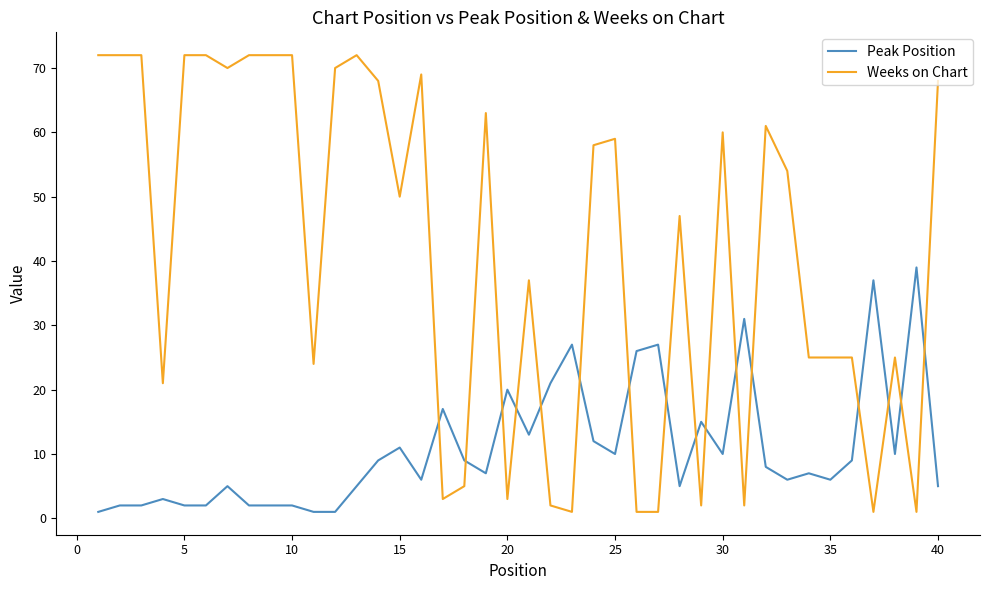

After their last crossing, which series has the higher values: Weeks on Chart or Peak Position?

Weeks on Chart